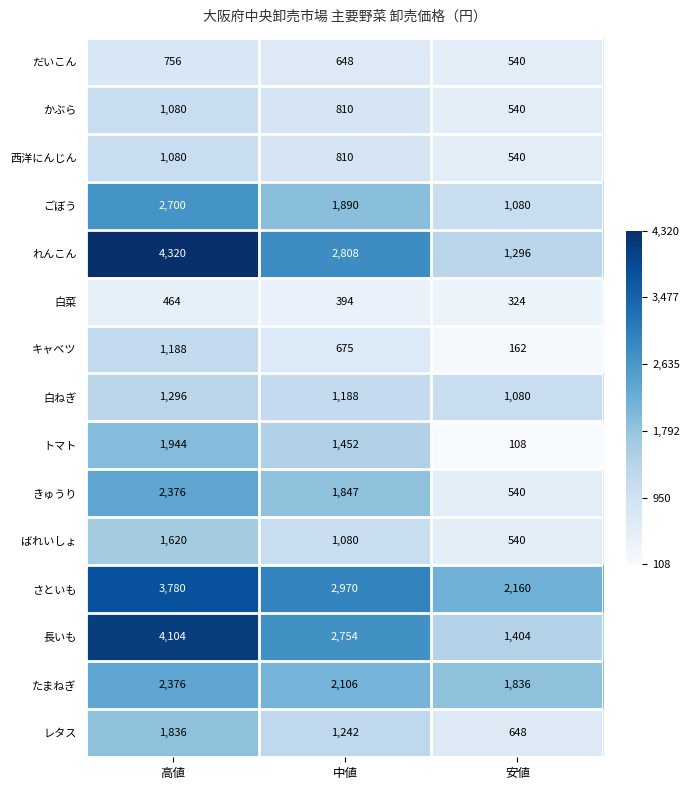

At which label does かぶら reach its minimum?

安値